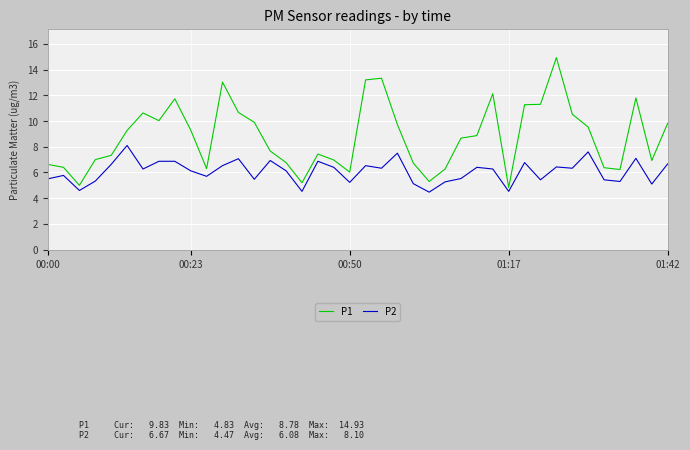

Which series has the widest spread of values?

P1